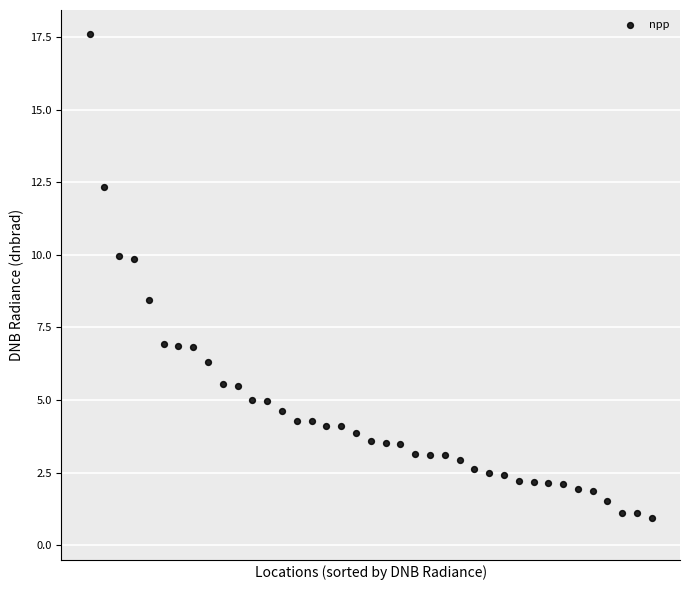

What Y value in the scatter plot is closest to 9?

8.4